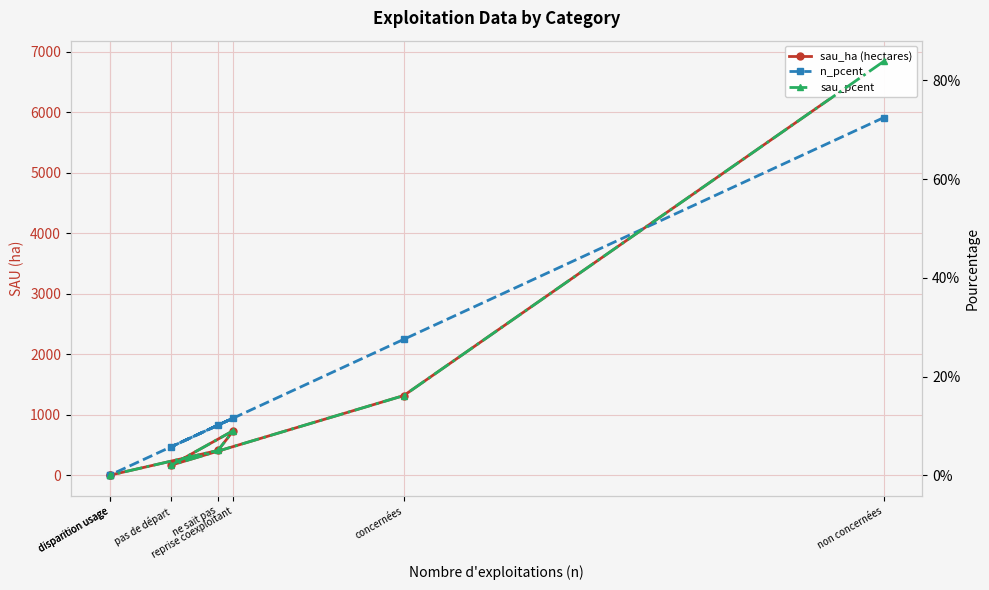

Reading right to left, transcribe all the data shown in this chart.

sau_ha (hectares): disparition usage=0.0	disparition usage=0.0	ne sait pas=409.7	reprise coexploitant=737.8	pas de départ=168.7	concernées=1316.2	non concernées=6837.6
n_pcent: disparition usage=0.0	disparition usage=0.0	ne sait pas=0.1	reprise coexploitant=0.1	pas de départ=0.1	concernées=0.3	non concernées=0.7
sau_pcent: disparition usage=0.0	disparition usage=0.0	ne sait pas=0.1	reprise coexploitant=0.1	pas de départ=0.0	concernées=0.2	non concernées=0.8